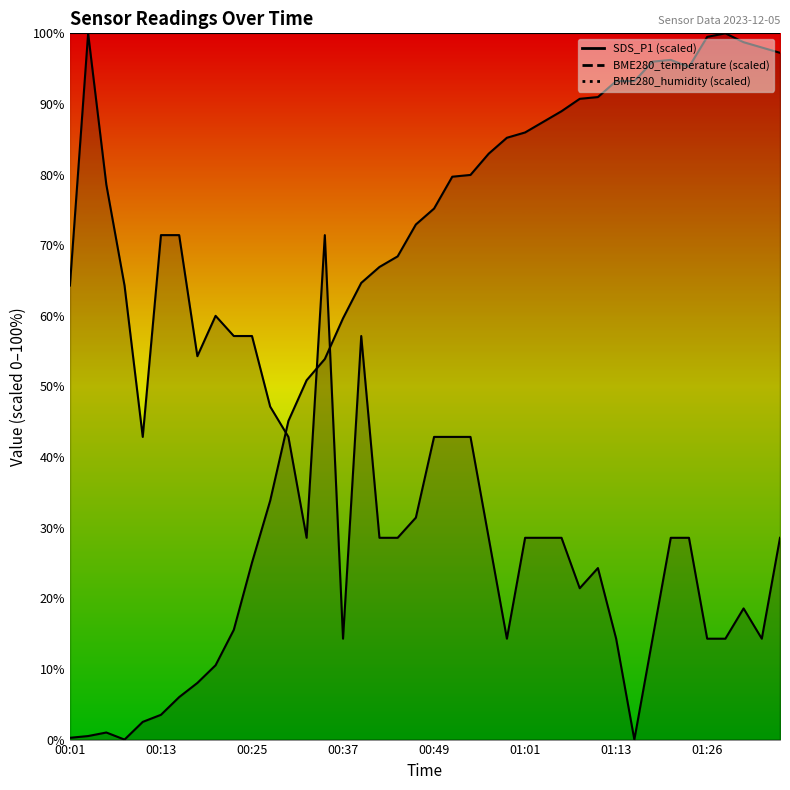

How many lines are shown in the chart?

2